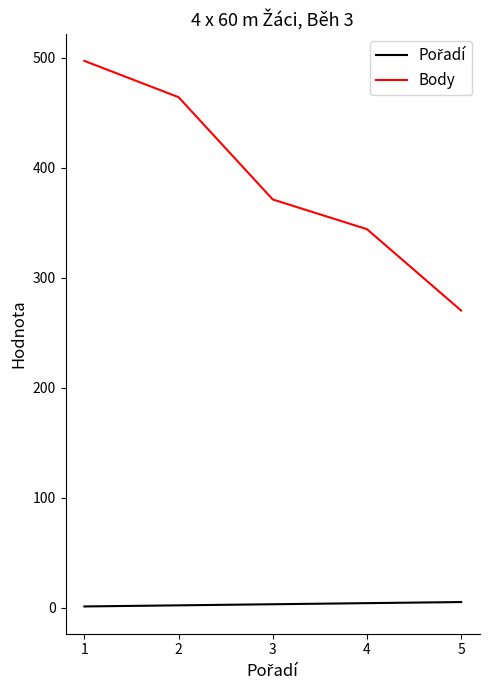

Which series changed the most between 1 and 3?

Body